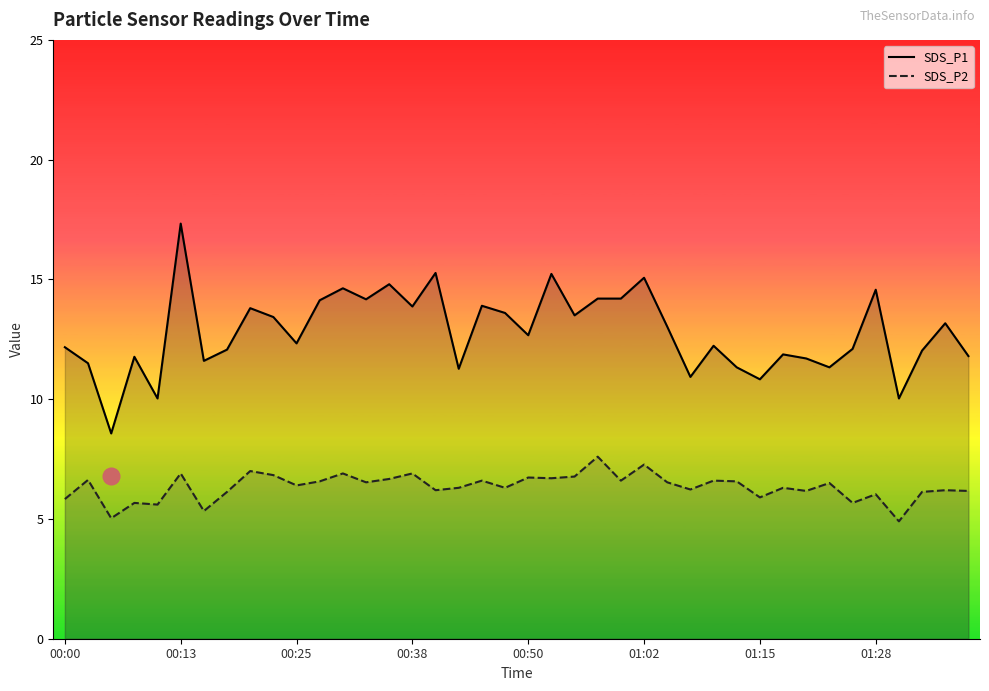

What value does the SDS_P1 series have at 36?

10.0